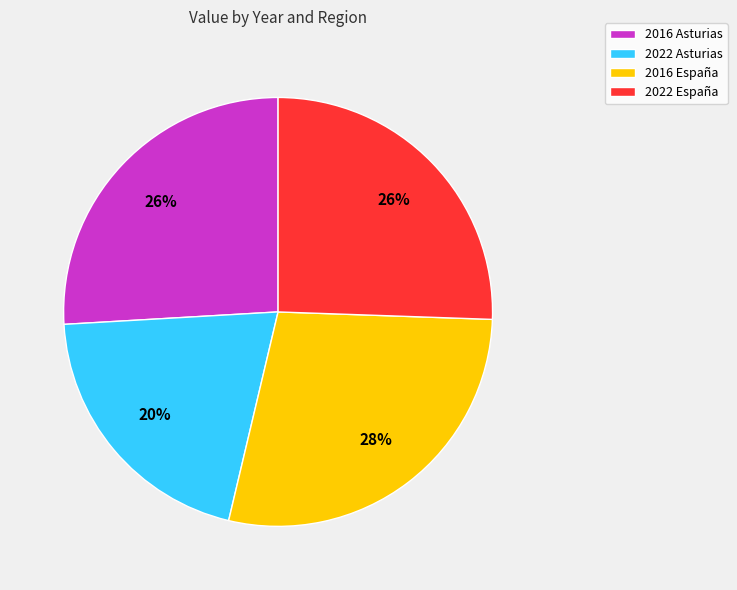

Which category has the biggest portion of the pie?

2016 España